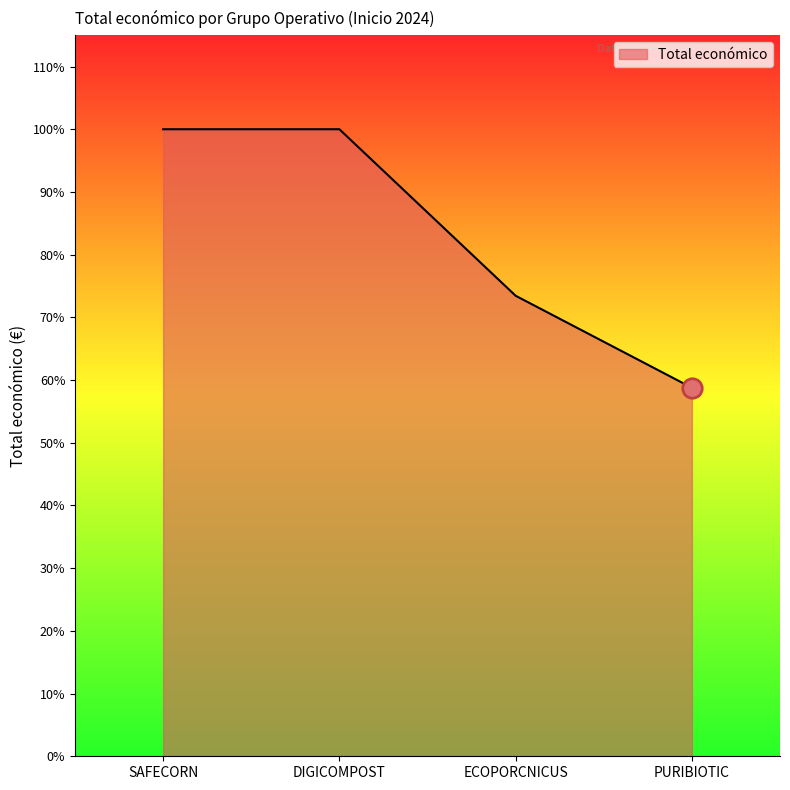

Rank the categories by value from highest to lowest.

SAFECORN, DIGICOMPOST, ECOPORCNICUS, PURIBIOTIC